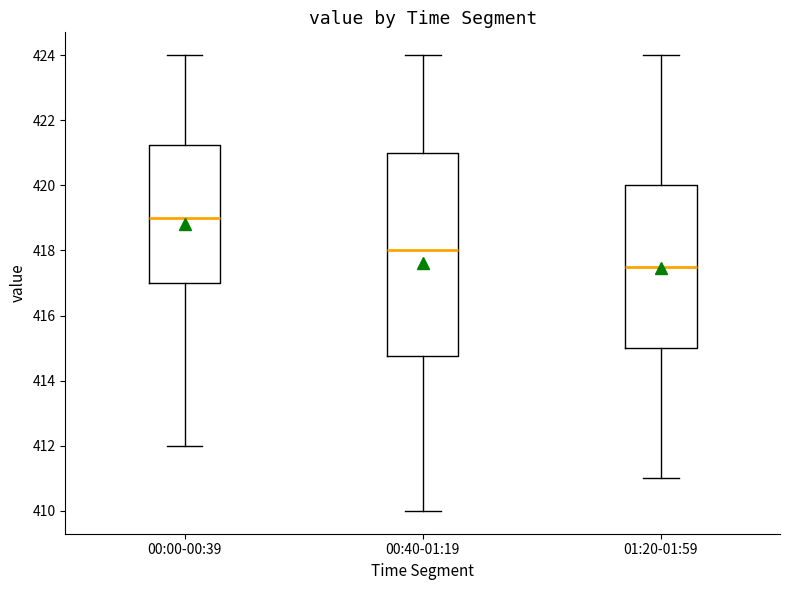

Where is the upper edge of the box for 00:40-01:19 on the y-axis? The values are not printed on the chart, so give them approximately, as read against the axis.

421.0